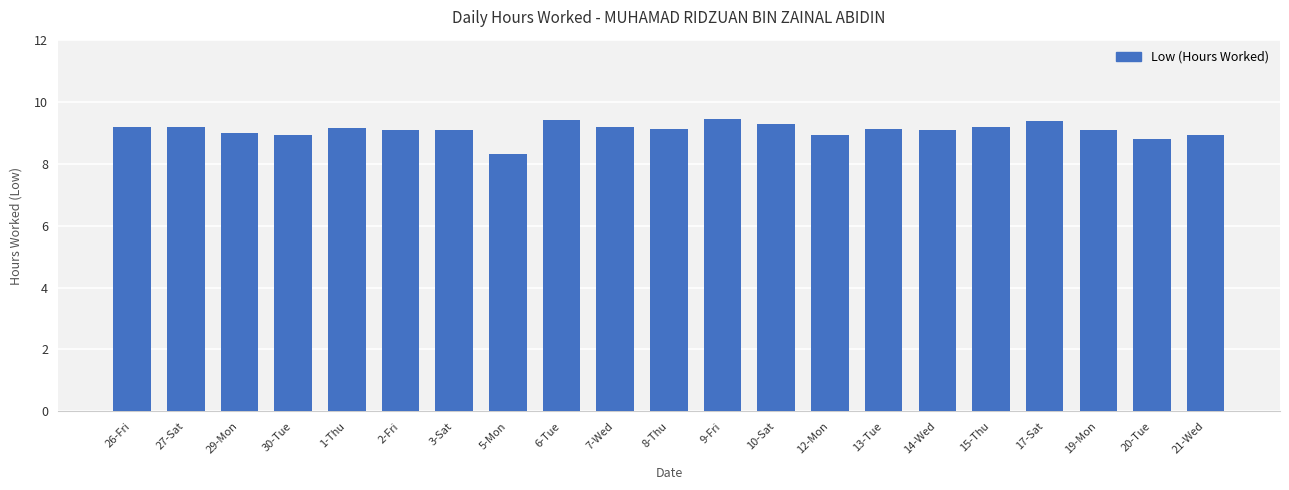

What is the minimum value shown in the chart?

8.3